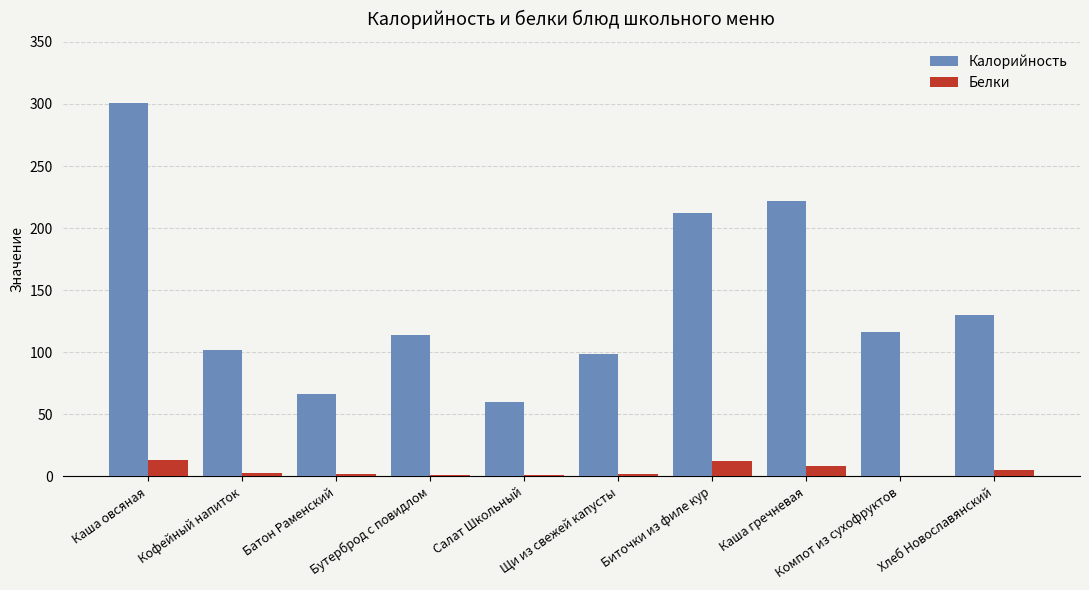

What are all the series names shown in the legend?

Калорийность, Белки